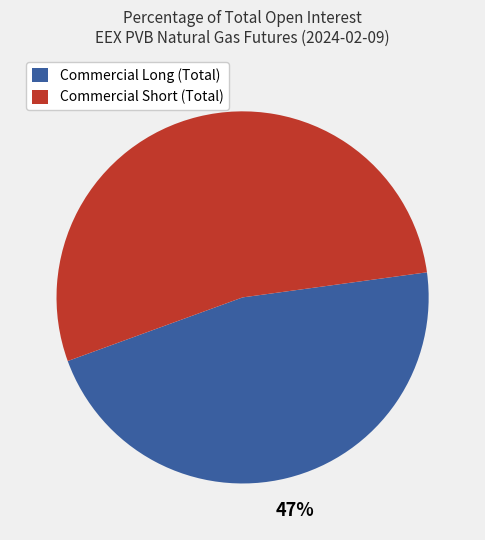

What is the largest slice in the pie chart?

Commercial Short (Total)